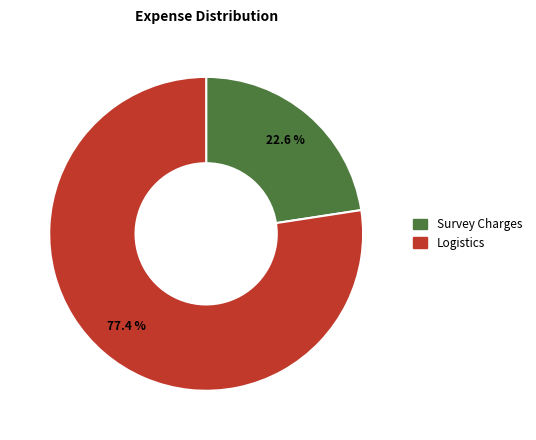

Is there a majority slice in this chart?

Yes